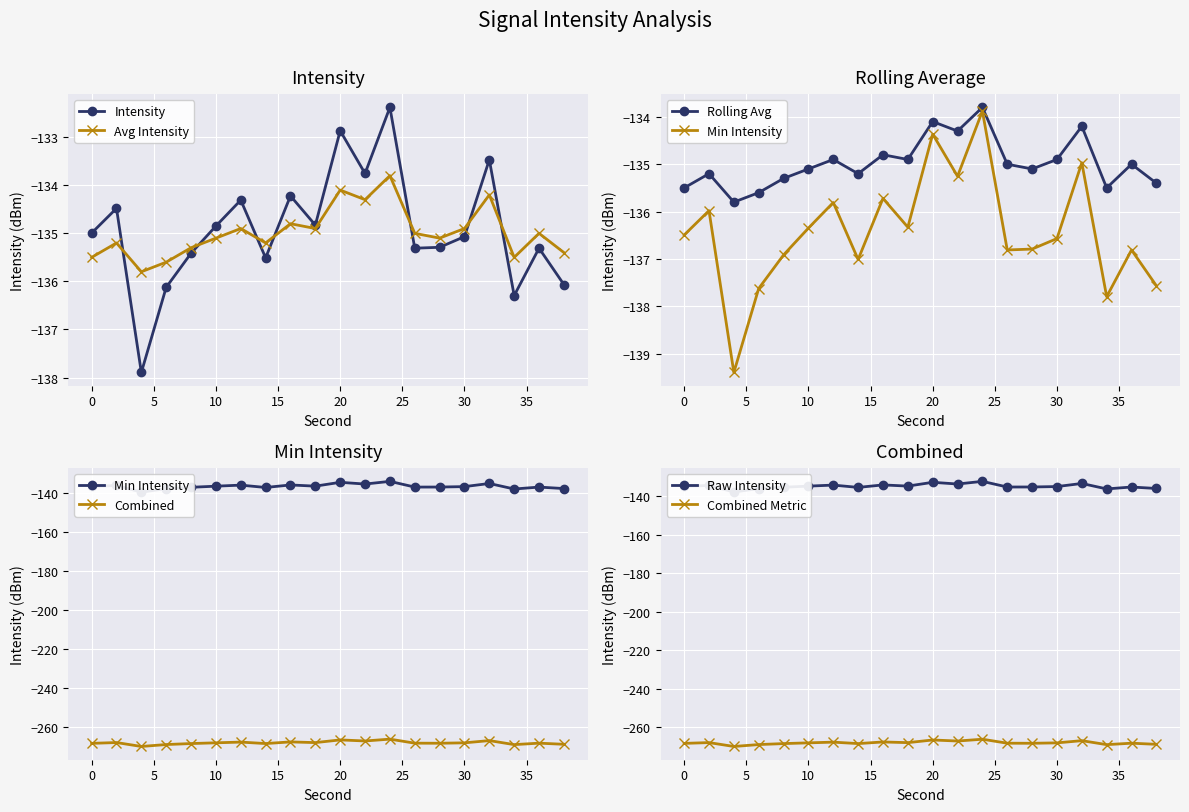

What is the lowest value of the Avg Intensity series?

-135.8